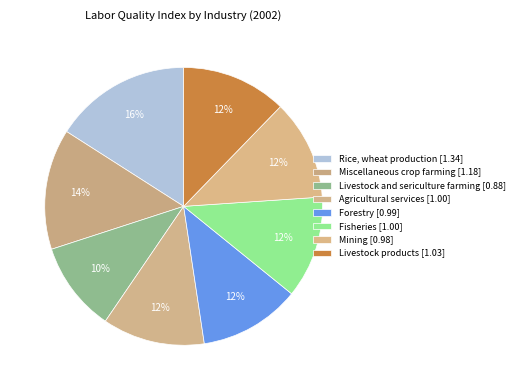

To the nearest percent, what percentage of the pie is Fisheries?

12%